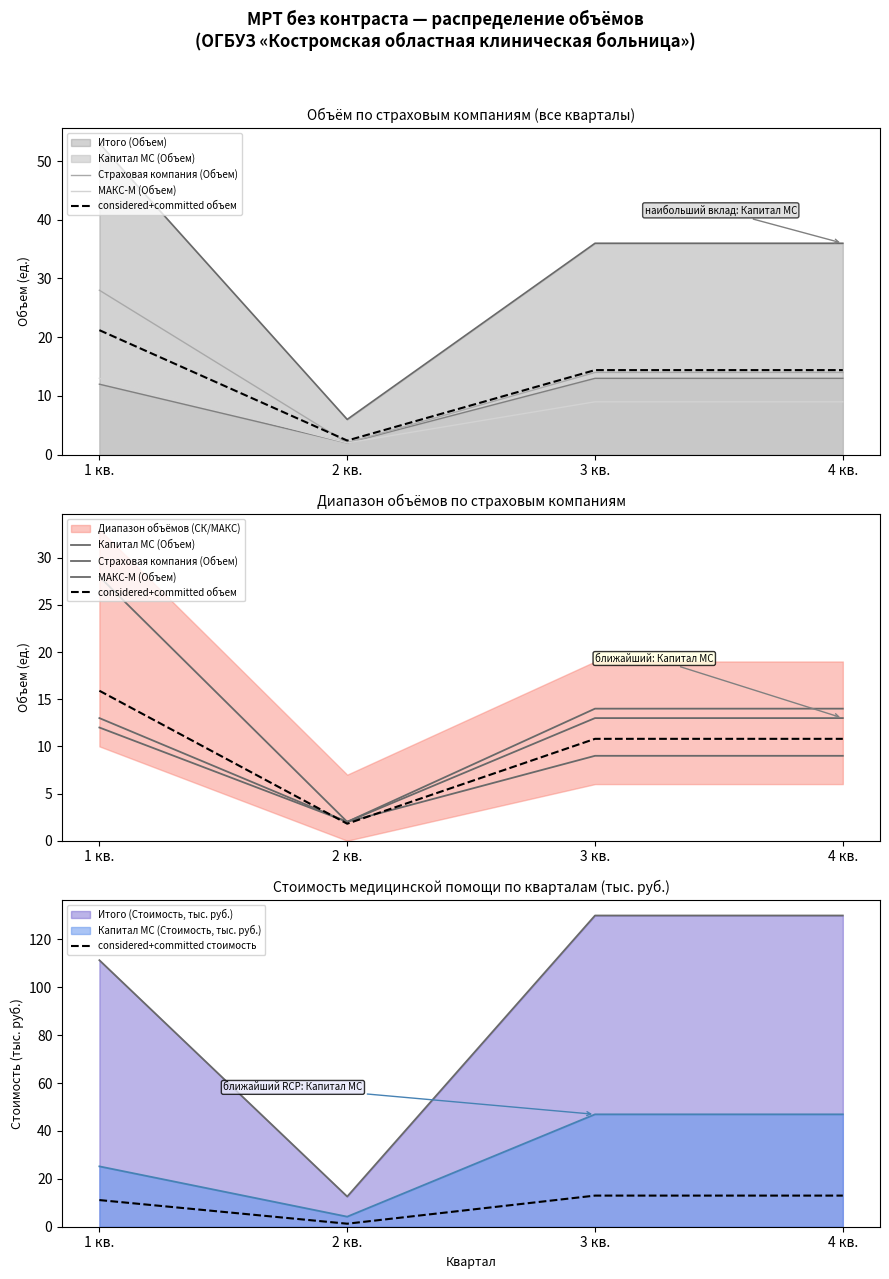

What is the label of the 4th point from the right?

1 кв.